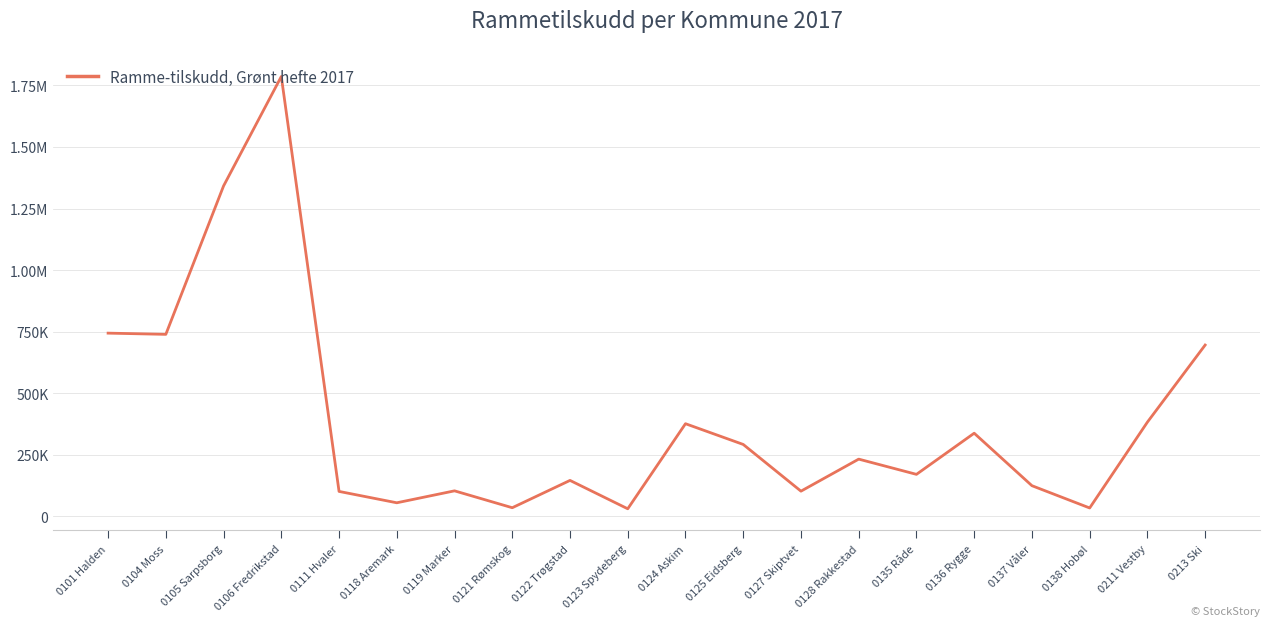

What is the label of the 17th point from the left?

0137 Våler